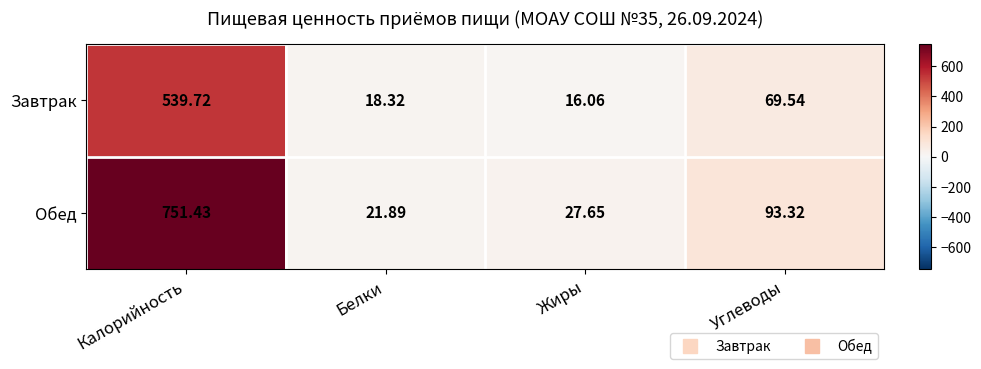

Which series has the largest range (max minus min)?

Обед